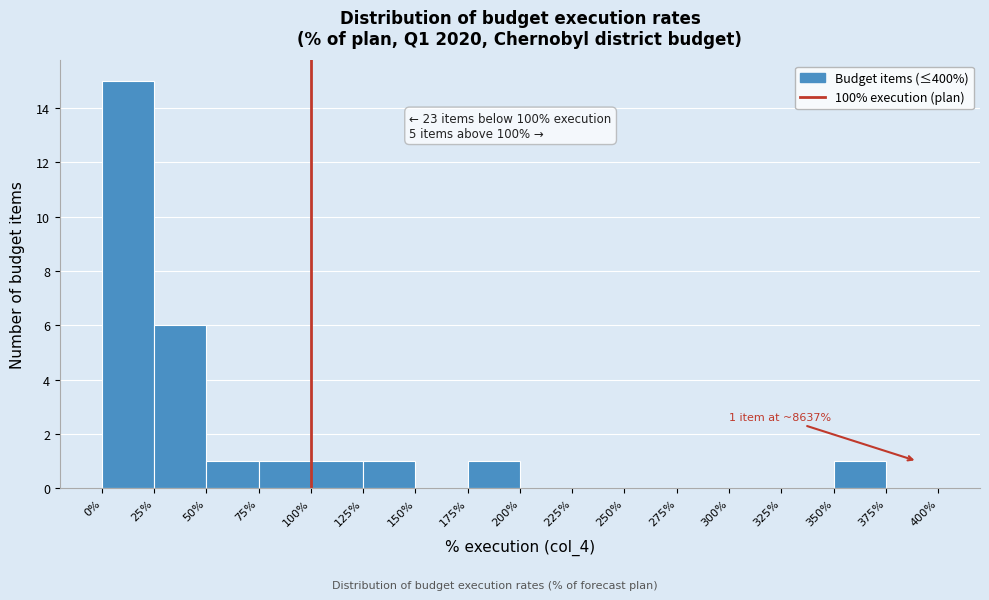

Over which range of the x-axis is the bar tallest?

0% to 25%